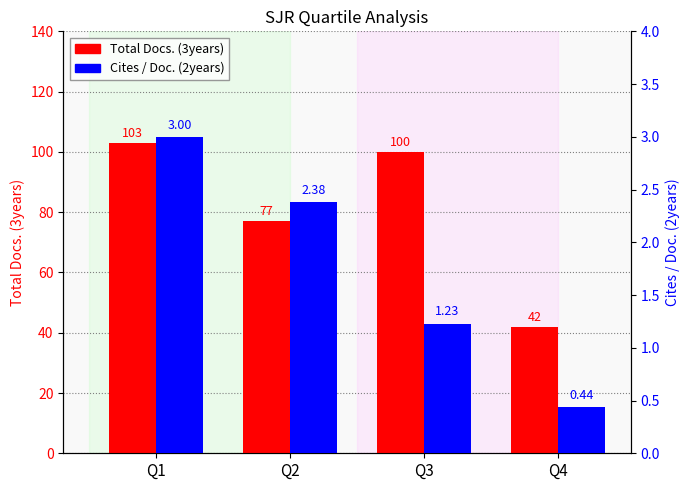

Is it true that Total Docs. (3years) equals 156.8 at Q1?

False